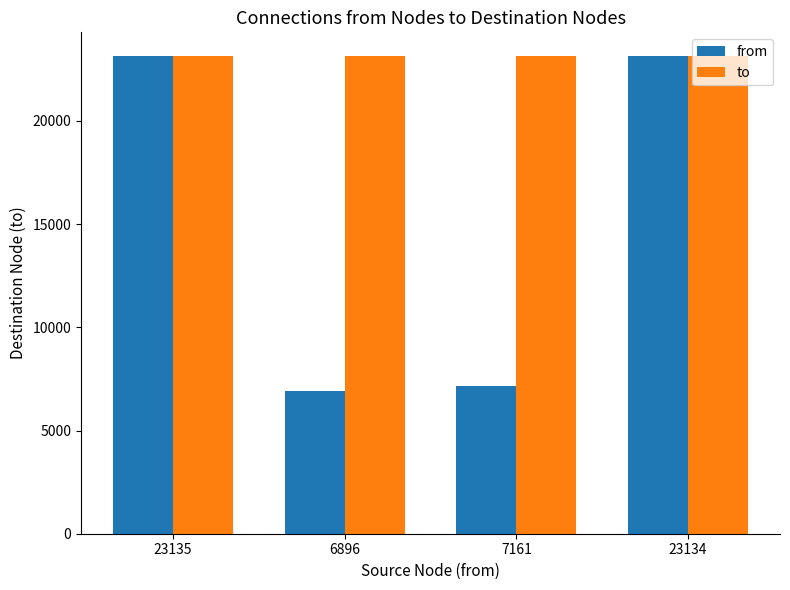

What is the label of the 3rd bar from the left?

7161